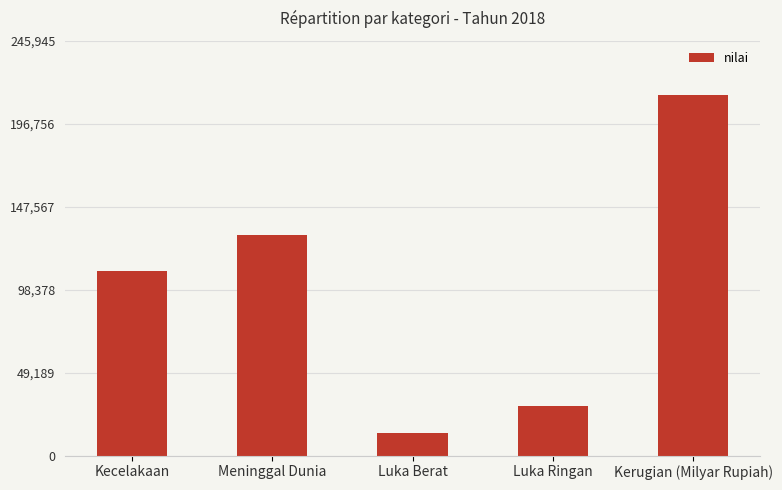

Reading right to left, transcribe all the data shown in this chart.

213866	29472	13315	130571	109215